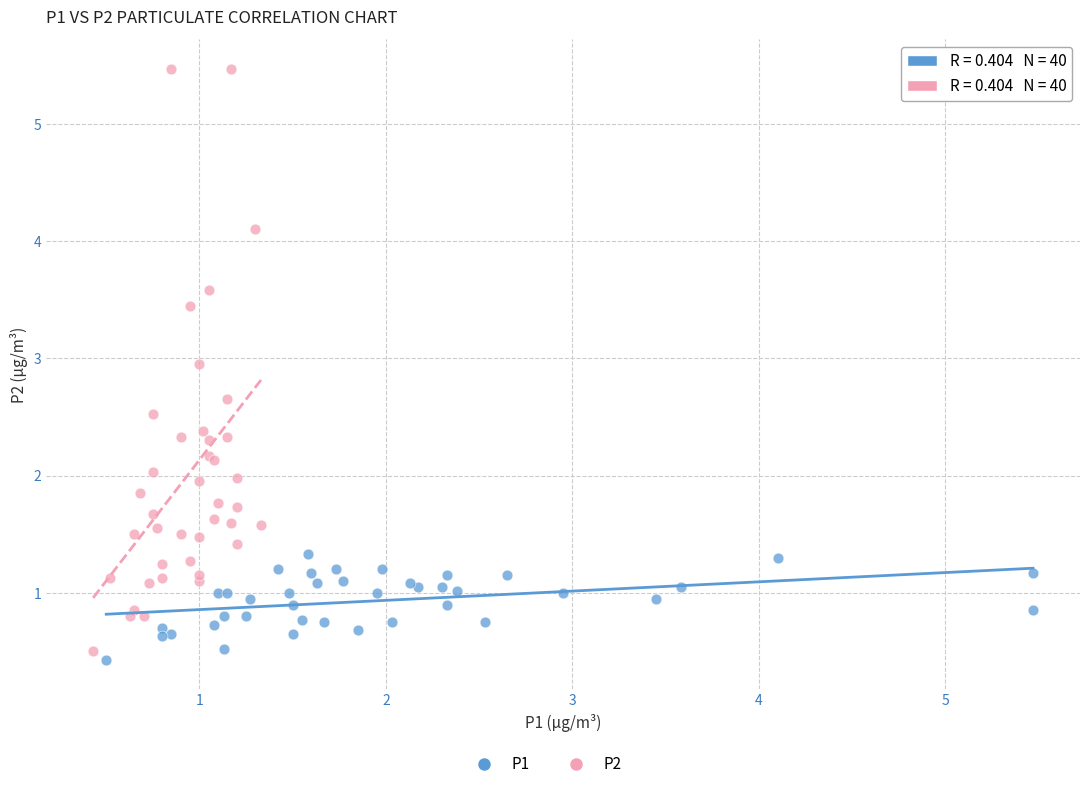

Which series reaches the minimum Y coordinate?

P1